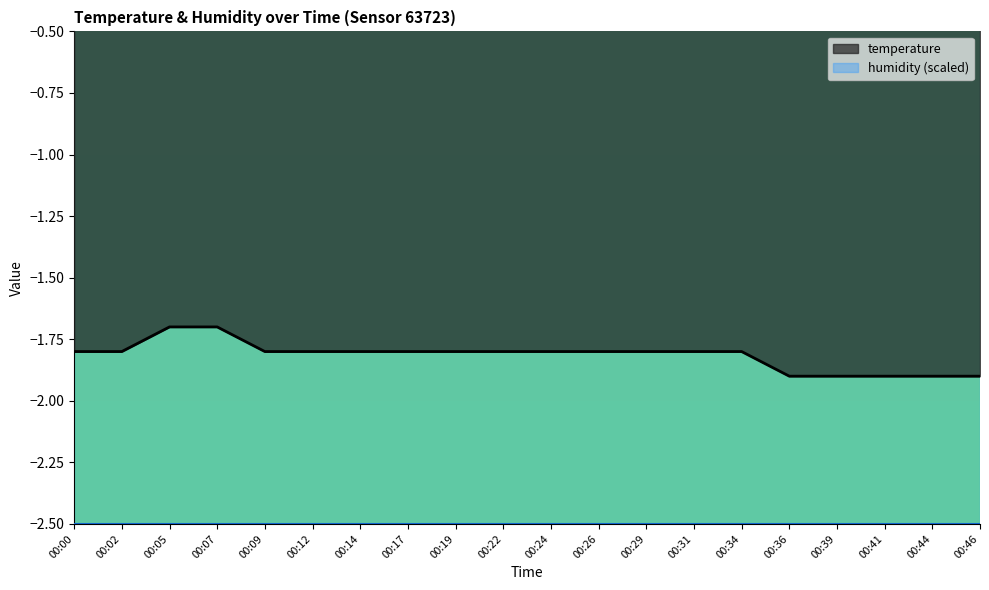

Which category has the lowest value across all series?

00:36